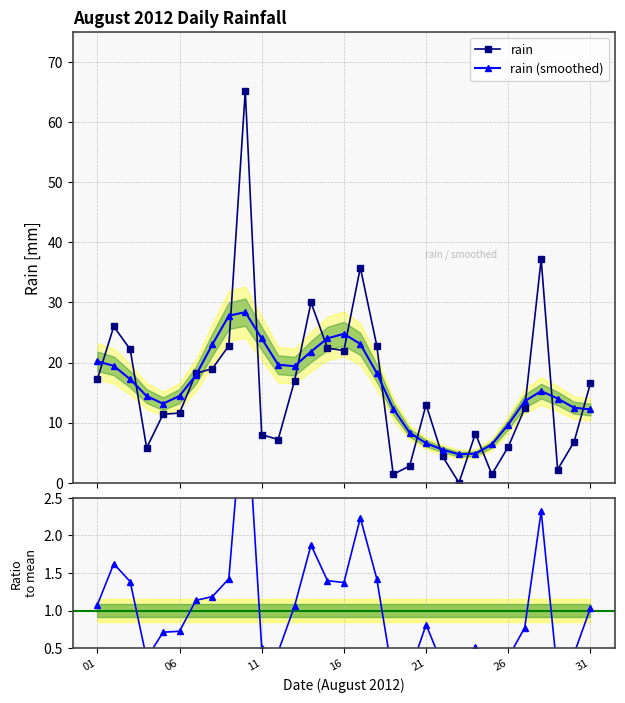

Which series ends up on top after the final intersection of rain and rain (smoothed)?

rain